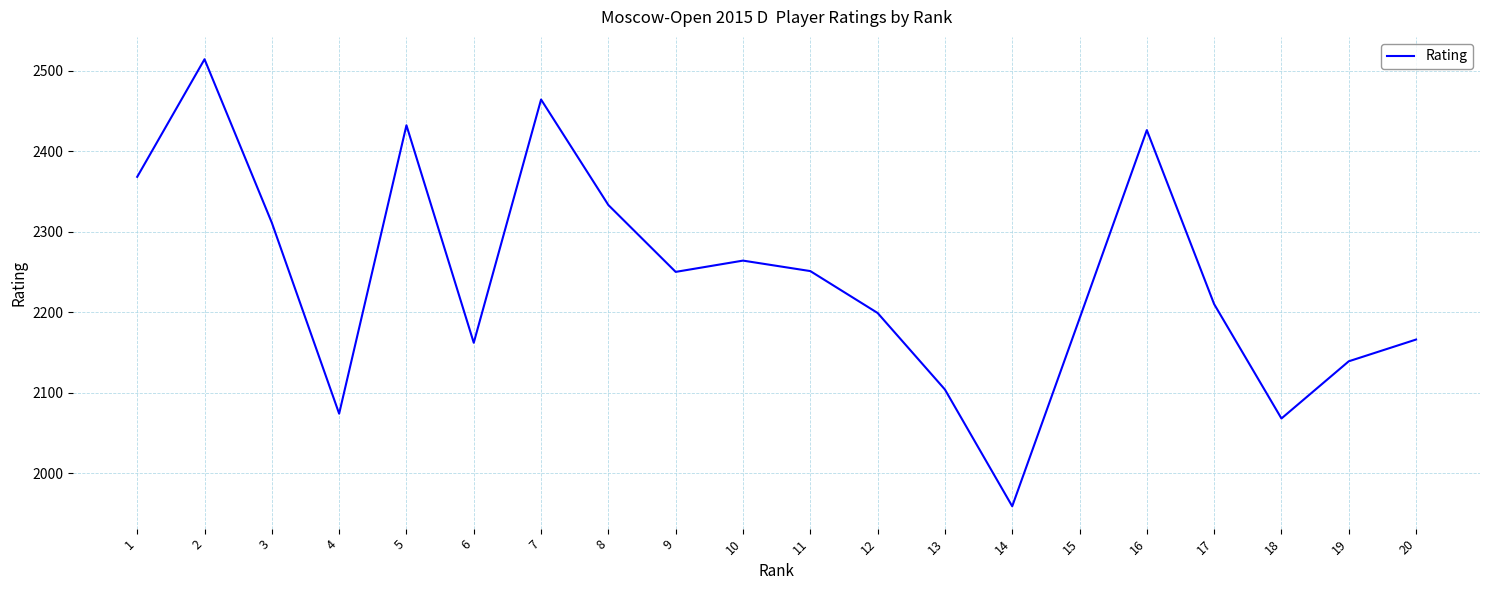

At which label is the value closest to 2236?

9